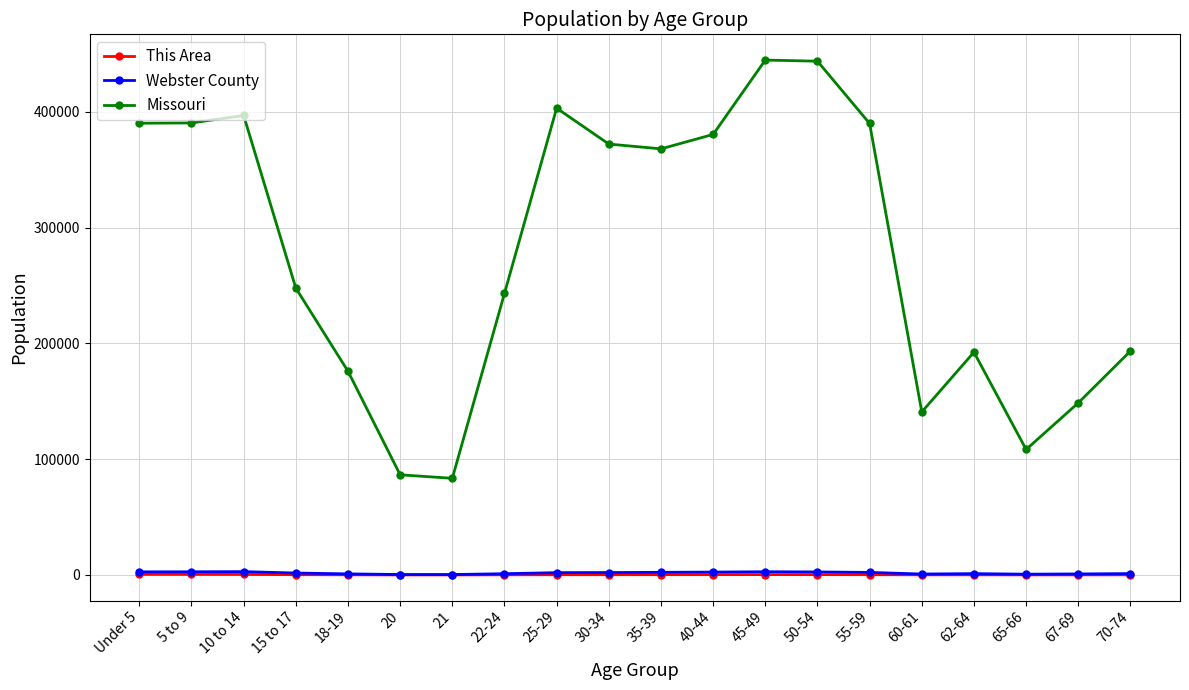

What are all the series names shown in the legend?

This Area, Webster County, Missouri